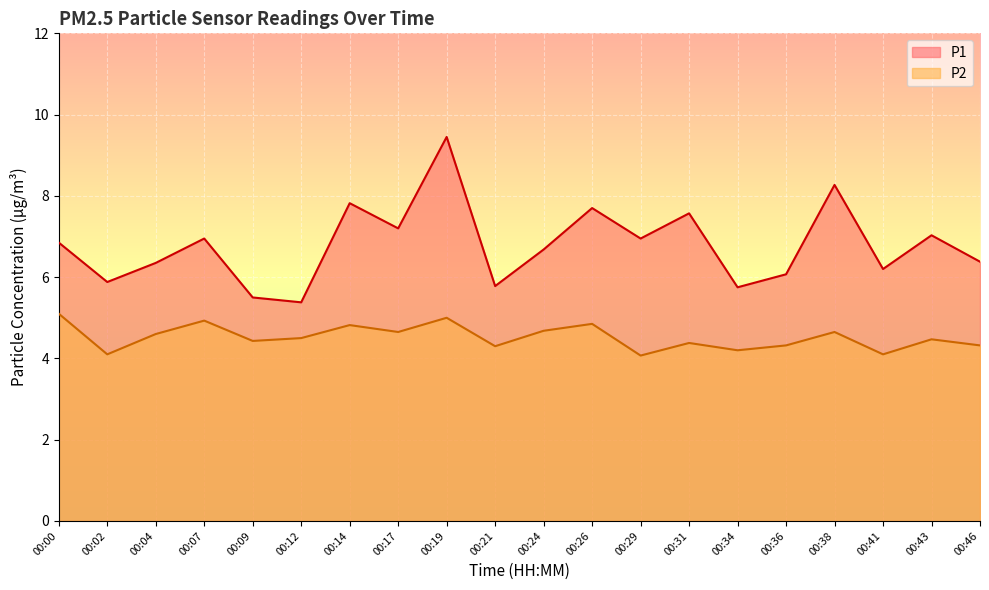

True or false: P1 has more than 2 points higher than both neighbors.

True